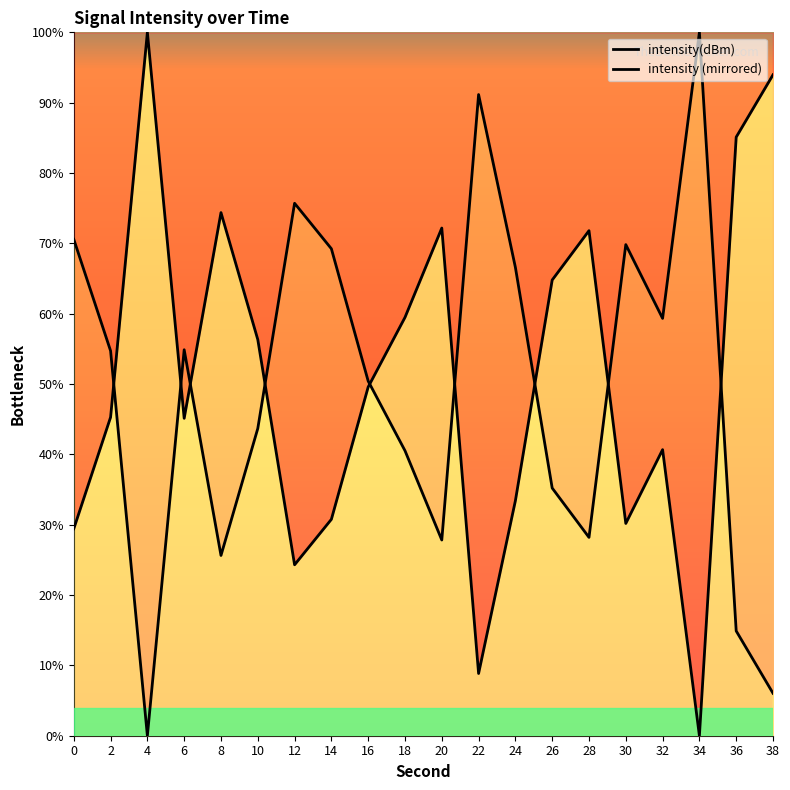

The intensity (mirrored) series shows 109.0 at 0. True or false?

False